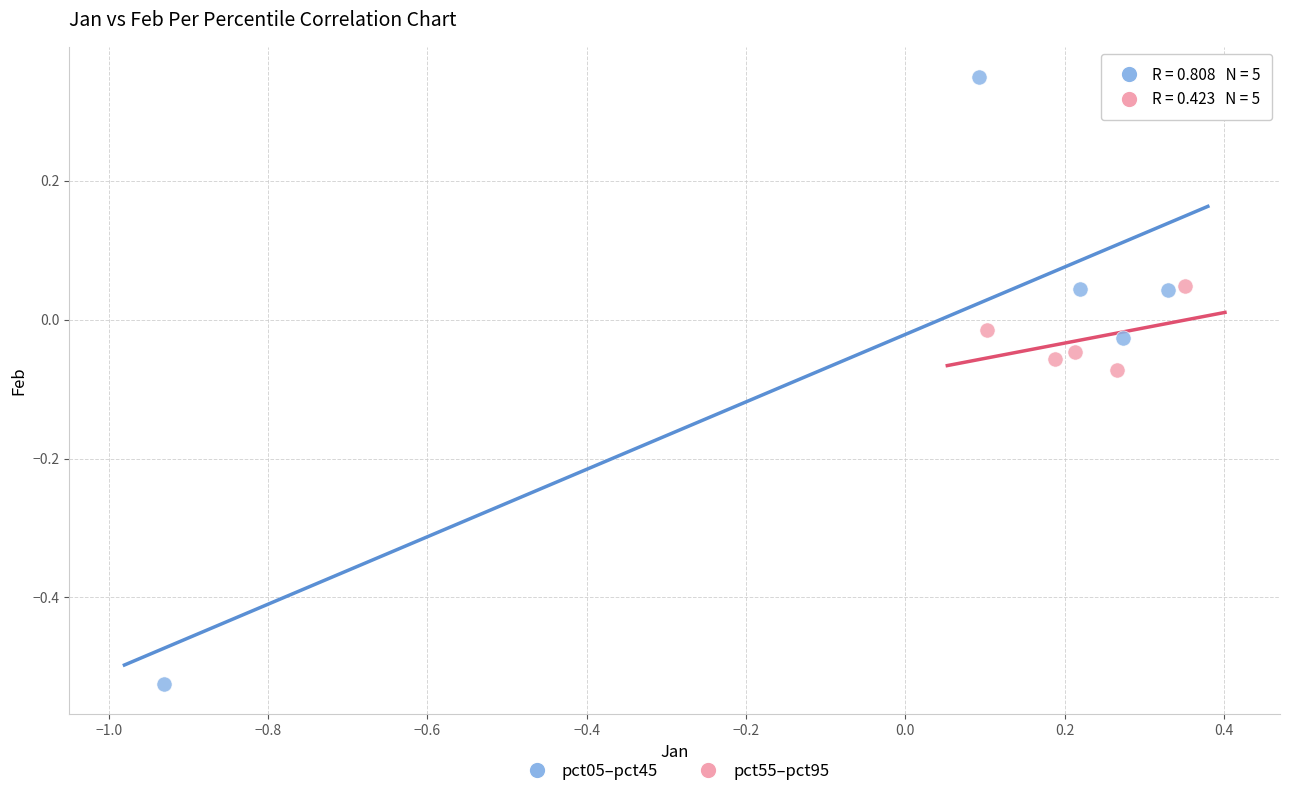

What are all the series names shown in the legend?

pct05–pct45, pct55–pct95